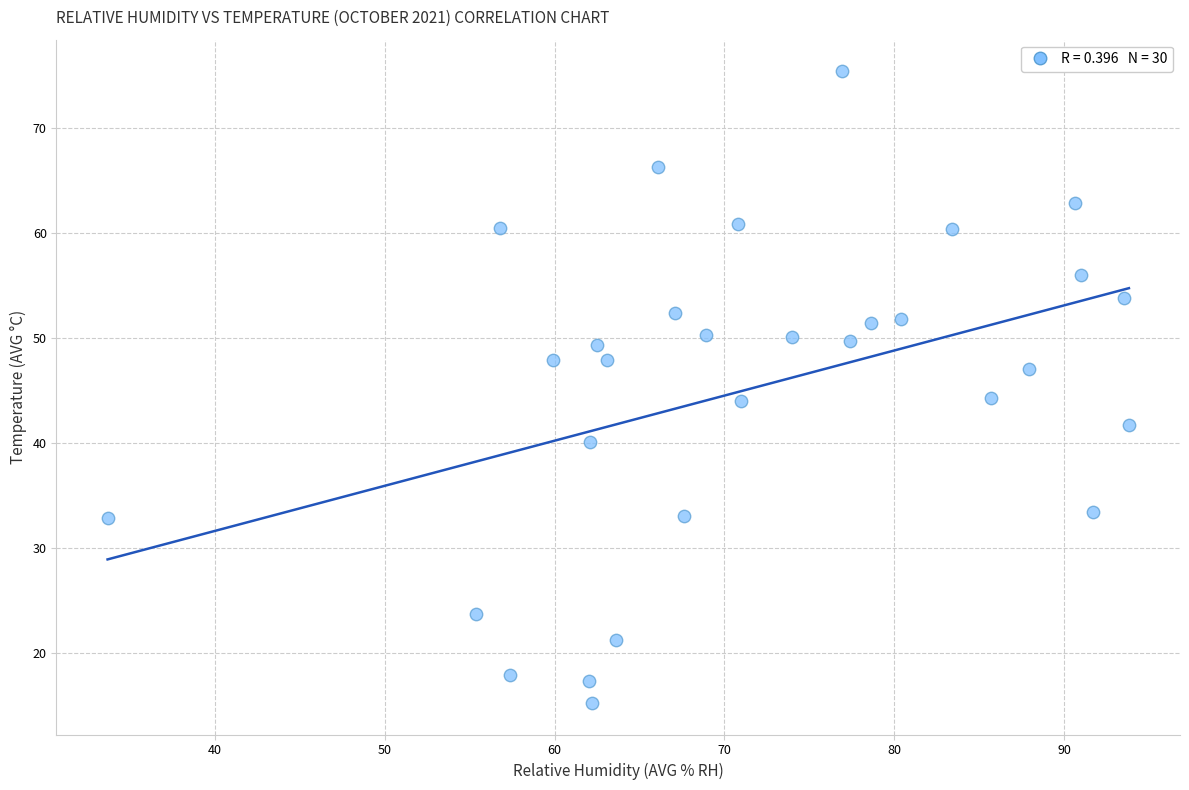

What is the range of Y values (max minus min)?

60.2